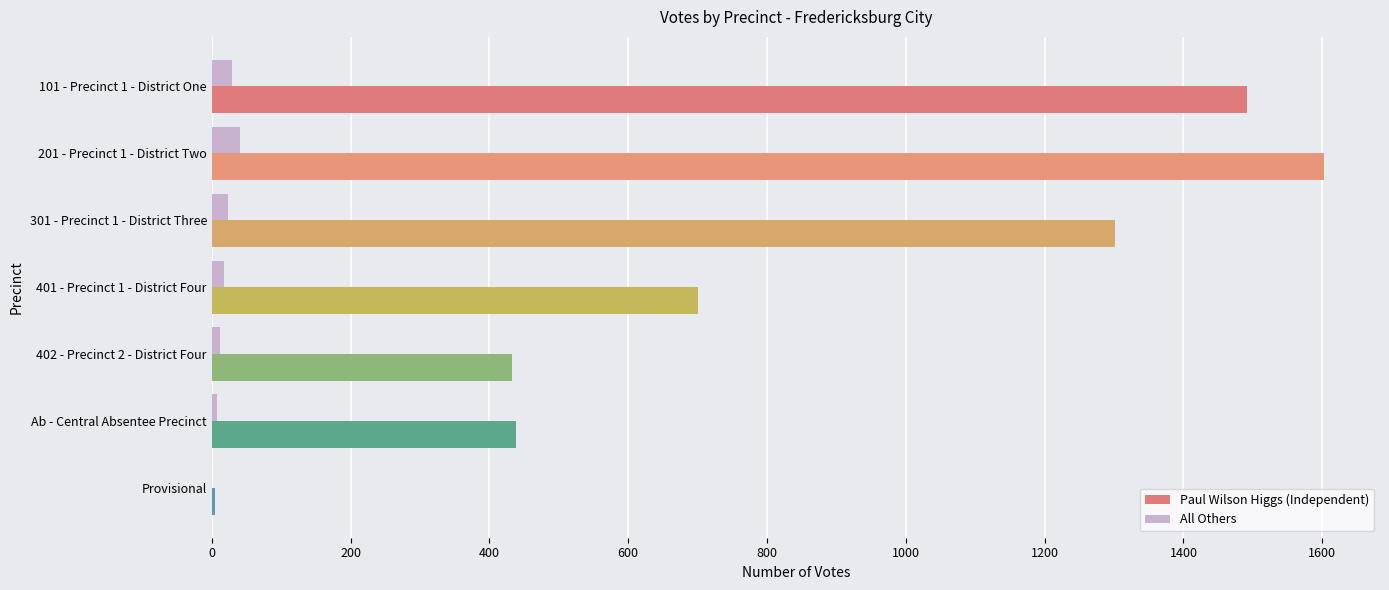

Between 101 - Precinct 1 - District One and 301 - Precinct 1 - District Three, which series saw the biggest shift?

Paul Wilson Higgs (Independent)